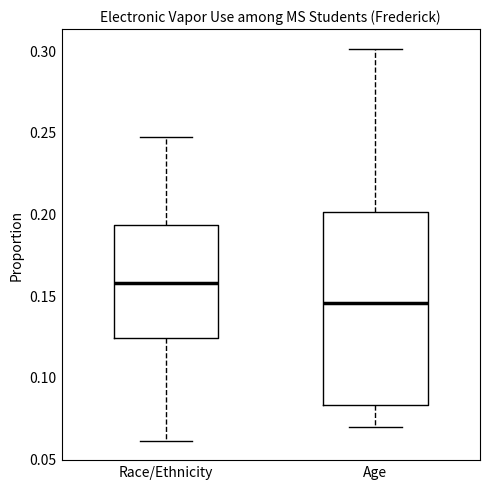

Reading left to right, transcribe this box plot: for each box, give where its median line is, the range the box spans, and where its two whiskers end, as read against the y-axis. The values are not printed on the chart, so give them approximately, as read against the axis.

Race/Ethnicity: median 0.160, box 0.125 to 0.195, whiskers 0.060 to 0.245
Age: median 0.145, box 0.085 to 0.200, whiskers 0.070 to 0.300